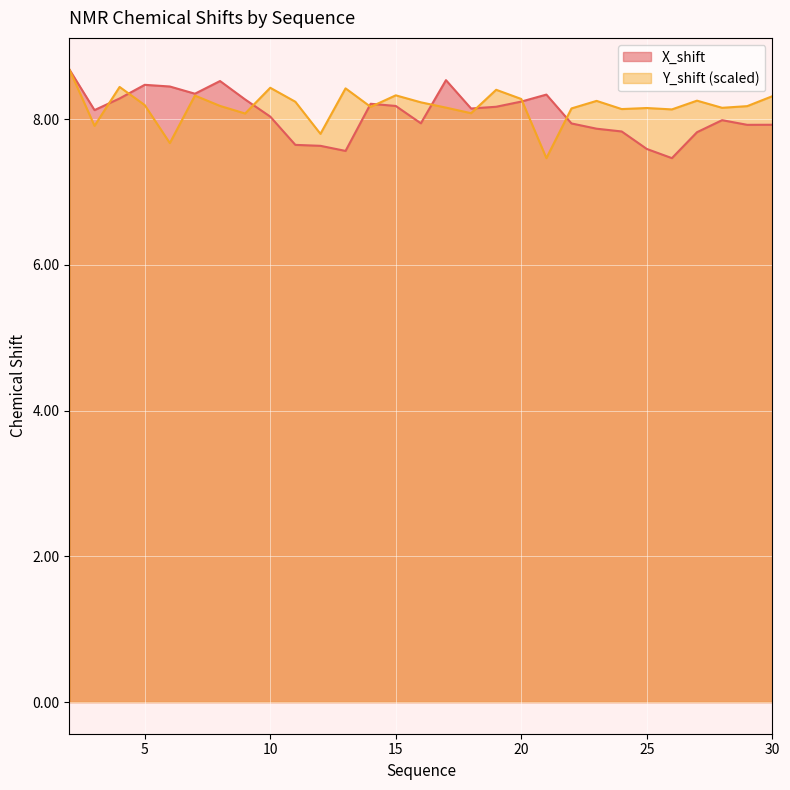

Where does the X_shift series first go above 8?

2